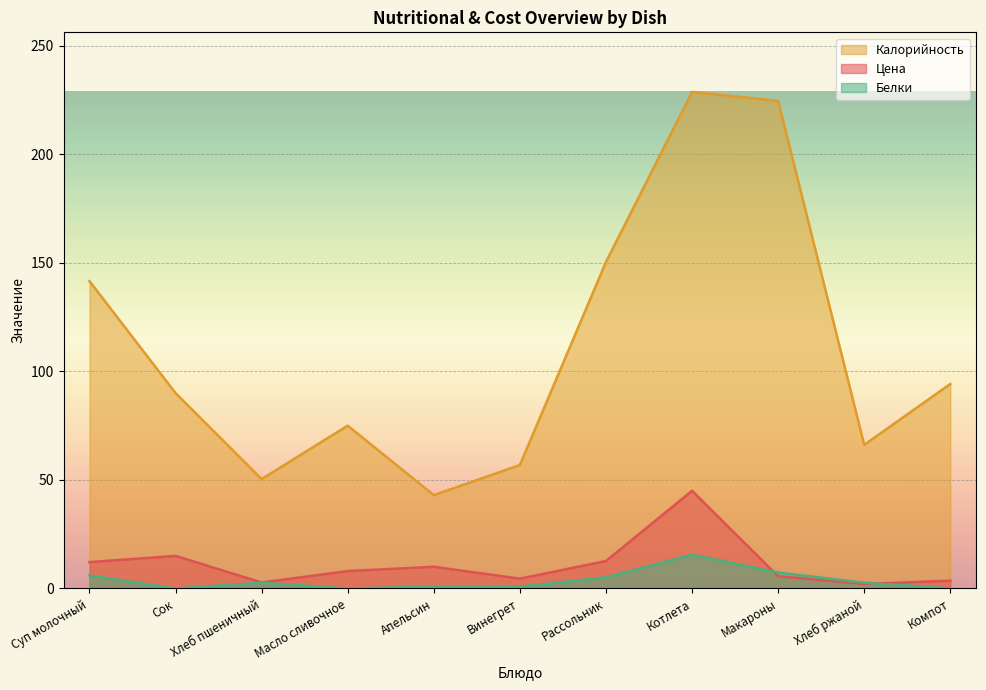

In Цена, how many points are higher than both neighbors (excluding endpoints)?

3